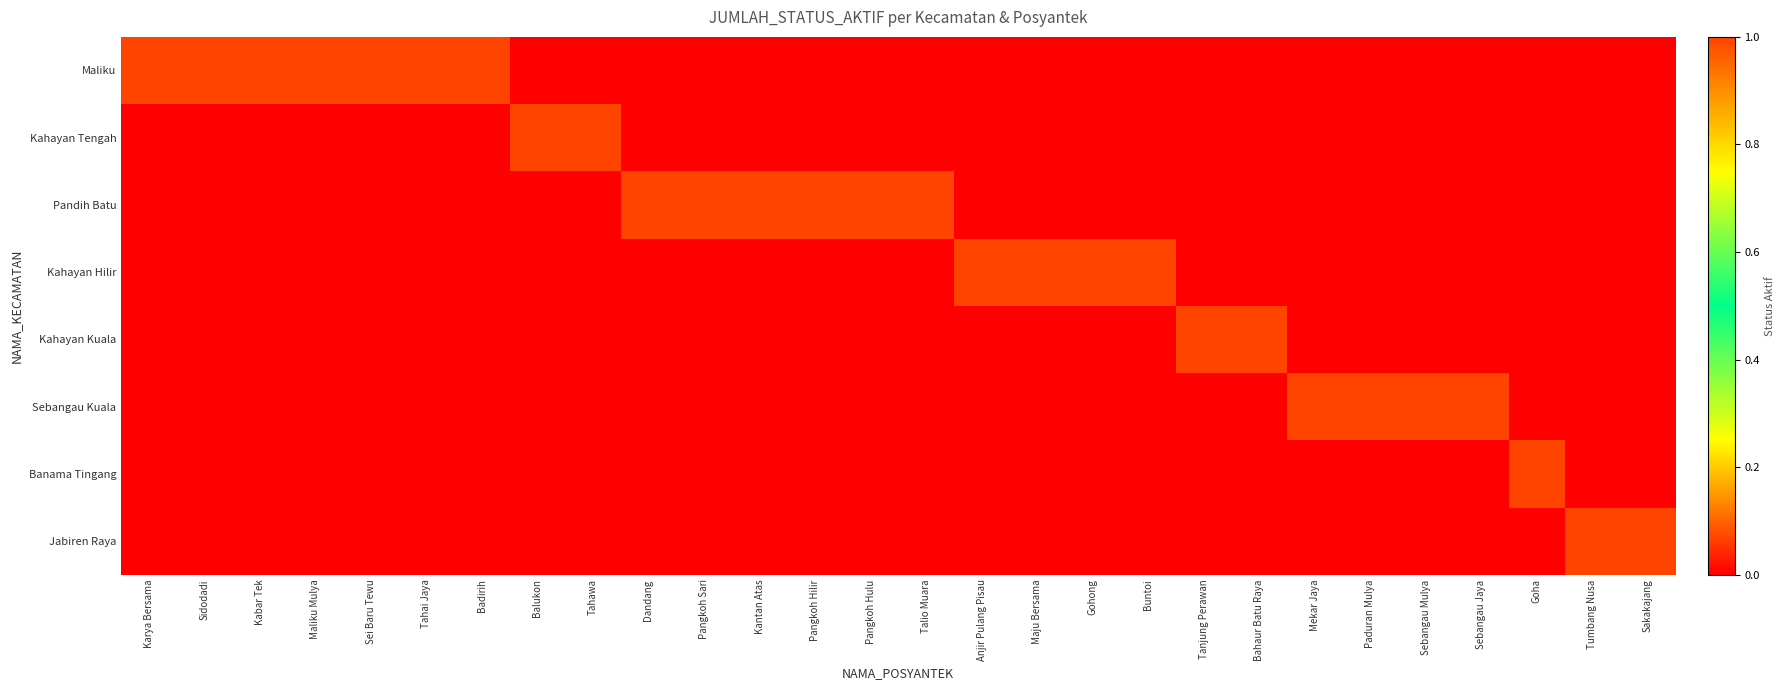

Reading right to left, what are all the values shown in this chart?

Maliku: Sakakajang=0	Tumbang Nusa=0	Goha=0	Sebangau Jaya=0	Sebangau Mulya=0	Paduran Mulya=0	Mekar Jaya=0	Bahaur Batu Raya=0	Tanjung Perawan=0	Buntoi=0	Gohong=0	Maju Bersama=0	Anjir Pulang Pisau=0	Talio Muara=0	Pangkoh Hulu=0	Pangkoh Hilir=0	Kantan Atas=0	Pangkoh Sari=0	Dandang=0	Tahawa=0	Balukon=0	Badirih=1	Tahai Jaya=1	Sei Baru Tewu=1	Maliku Mulya=1	Kabar Tek=1	Sidodadi=1	Karya Bersama=1
Kahayan Tengah: Sakakajang=0	Tumbang Nusa=0	Goha=0	Sebangau Jaya=0	Sebangau Mulya=0	Paduran Mulya=0	Mekar Jaya=0	Bahaur Batu Raya=0	Tanjung Perawan=0	Buntoi=0	Gohong=0	Maju Bersama=0	Anjir Pulang Pisau=0	Talio Muara=0	Pangkoh Hulu=0	Pangkoh Hilir=0	Kantan Atas=0	Pangkoh Sari=0	Dandang=0	Tahawa=1	Balukon=1	Badirih=0	Tahai Jaya=0	Sei Baru Tewu=0	Maliku Mulya=0	Kabar Tek=0	Sidodadi=0	Karya Bersama=0
Pandih Batu: Sakakajang=0	Tumbang Nusa=0	Goha=0	Sebangau Jaya=0	Sebangau Mulya=0	Paduran Mulya=0	Mekar Jaya=0	Bahaur Batu Raya=0	Tanjung Perawan=0	Buntoi=0	Gohong=0	Maju Bersama=0	Anjir Pulang Pisau=0	Talio Muara=1	Pangkoh Hulu=1	Pangkoh Hilir=1	Kantan Atas=1	Pangkoh Sari=1	Dandang=1	Tahawa=0	Balukon=0	Badirih=0	Tahai Jaya=0	Sei Baru Tewu=0	Maliku Mulya=0	Kabar Tek=0	Sidodadi=0	Karya Bersama=0
Kahayan Hilir: Sakakajang=0	Tumbang Nusa=0	Goha=0	Sebangau Jaya=0	Sebangau Mulya=0	Paduran Mulya=0	Mekar Jaya=0	Bahaur Batu Raya=0	Tanjung Perawan=0	Buntoi=1	Gohong=1	Maju Bersama=1	Anjir Pulang Pisau=1	Talio Muara=0	Pangkoh Hulu=0	Pangkoh Hilir=0	Kantan Atas=0	Pangkoh Sari=0	Dandang=0	Tahawa=0	Balukon=0	Badirih=0	Tahai Jaya=0	Sei Baru Tewu=0	Maliku Mulya=0	Kabar Tek=0	Sidodadi=0	Karya Bersama=0
Kahayan Kuala: Sakakajang=0	Tumbang Nusa=0	Goha=0	Sebangau Jaya=0	Sebangau Mulya=0	Paduran Mulya=0	Mekar Jaya=0	Bahaur Batu Raya=1	Tanjung Perawan=1	Buntoi=0	Gohong=0	Maju Bersama=0	Anjir Pulang Pisau=0	Talio Muara=0	Pangkoh Hulu=0	Pangkoh Hilir=0	Kantan Atas=0	Pangkoh Sari=0	Dandang=0	Tahawa=0	Balukon=0	Badirih=0	Tahai Jaya=0	Sei Baru Tewu=0	Maliku Mulya=0	Kabar Tek=0	Sidodadi=0	Karya Bersama=0
Sebangau Kuala: Sakakajang=0	Tumbang Nusa=0	Goha=0	Sebangau Jaya=1	Sebangau Mulya=1	Paduran Mulya=1	Mekar Jaya=1	Bahaur Batu Raya=0	Tanjung Perawan=0	Buntoi=0	Gohong=0	Maju Bersama=0	Anjir Pulang Pisau=0	Talio Muara=0	Pangkoh Hulu=0	Pangkoh Hilir=0	Kantan Atas=0	Pangkoh Sari=0	Dandang=0	Tahawa=0	Balukon=0	Badirih=0	Tahai Jaya=0	Sei Baru Tewu=0	Maliku Mulya=0	Kabar Tek=0	Sidodadi=0	Karya Bersama=0
Banama Tingang: Sakakajang=0	Tumbang Nusa=0	Goha=1	Sebangau Jaya=0	Sebangau Mulya=0	Paduran Mulya=0	Mekar Jaya=0	Bahaur Batu Raya=0	Tanjung Perawan=0	Buntoi=0	Gohong=0	Maju Bersama=0	Anjir Pulang Pisau=0	Talio Muara=0	Pangkoh Hulu=0	Pangkoh Hilir=0	Kantan Atas=0	Pangkoh Sari=0	Dandang=0	Tahawa=0	Balukon=0	Badirih=0	Tahai Jaya=0	Sei Baru Tewu=0	Maliku Mulya=0	Kabar Tek=0	Sidodadi=0	Karya Bersama=0
Jabiren Raya: Sakakajang=1	Tumbang Nusa=1	Goha=0	Sebangau Jaya=0	Sebangau Mulya=0	Paduran Mulya=0	Mekar Jaya=0	Bahaur Batu Raya=0	Tanjung Perawan=0	Buntoi=0	Gohong=0	Maju Bersama=0	Anjir Pulang Pisau=0	Talio Muara=0	Pangkoh Hulu=0	Pangkoh Hilir=0	Kantan Atas=0	Pangkoh Sari=0	Dandang=0	Tahawa=0	Balukon=0	Badirih=0	Tahai Jaya=0	Sei Baru Tewu=0	Maliku Mulya=0	Kabar Tek=0	Sidodadi=0	Karya Bersama=0